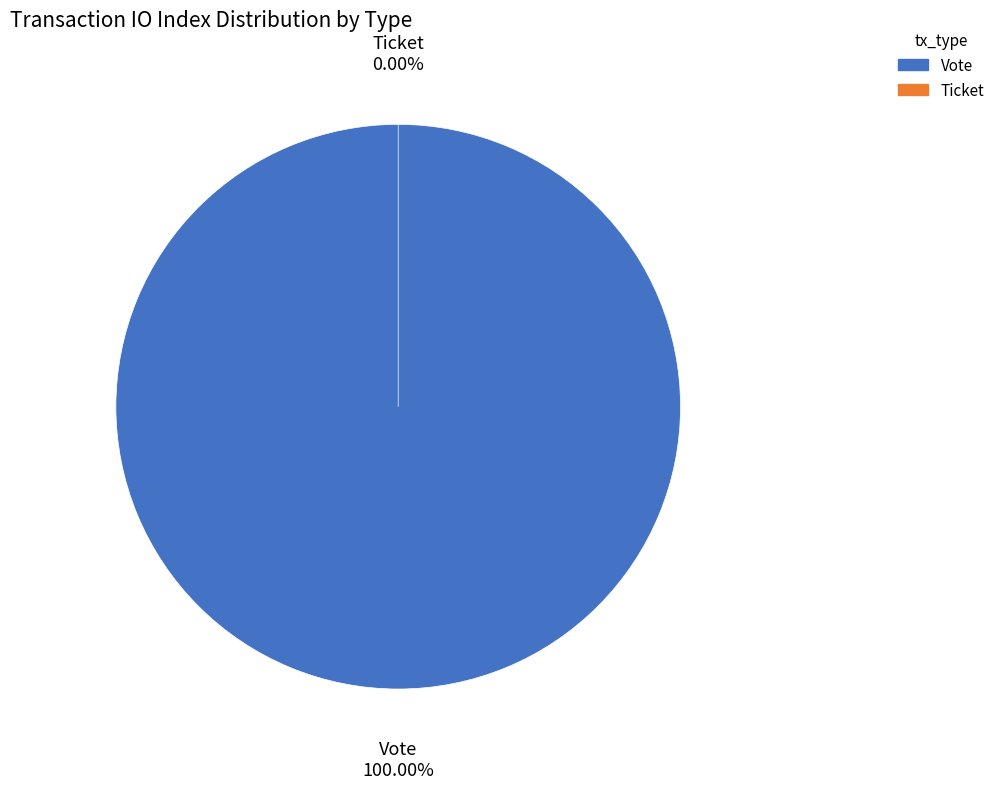

Count the number of slices in the pie.

2